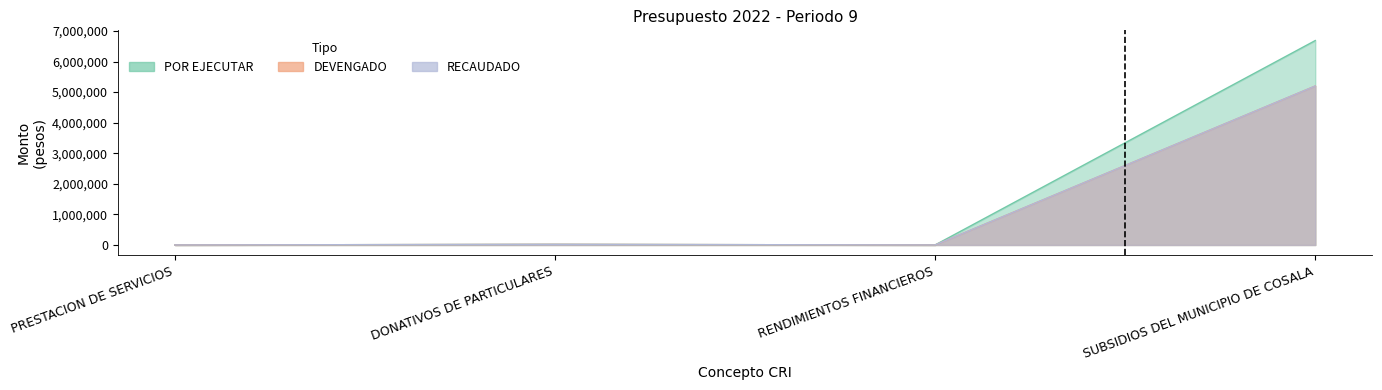

The value of POR EJECUTAR at RENDIMIENTOS FINANCIEROS is 89.6. True or false?

True